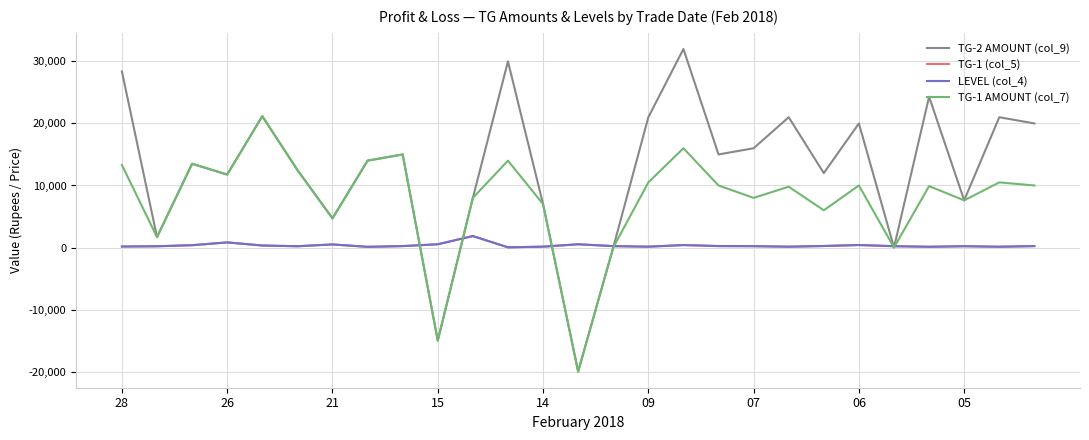

Which series has the largest range (max minus min)?

TG-2 AMOUNT (col_9)